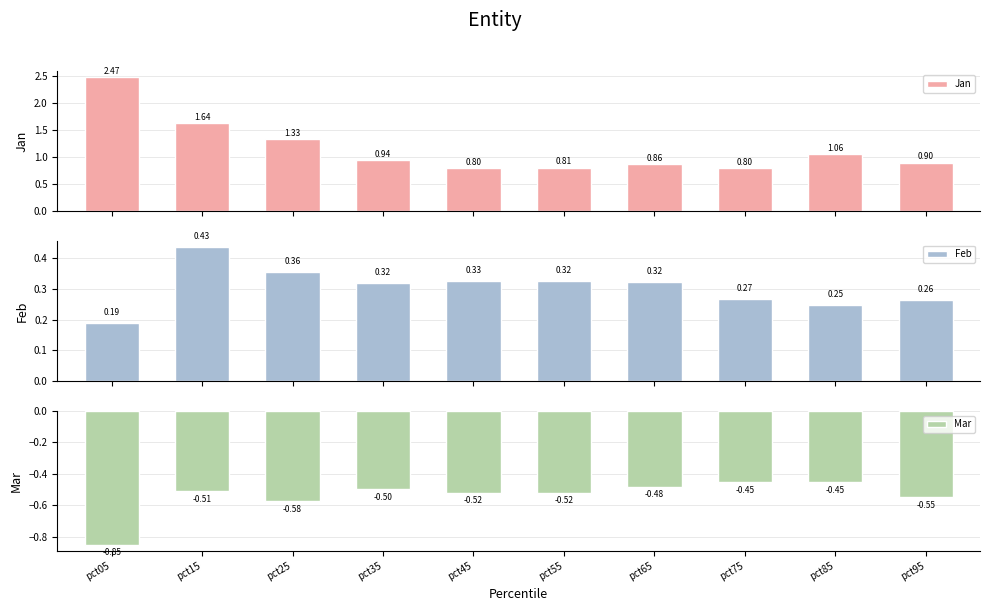

What is the value of the Feb bar at the 4th from the left?

0.3